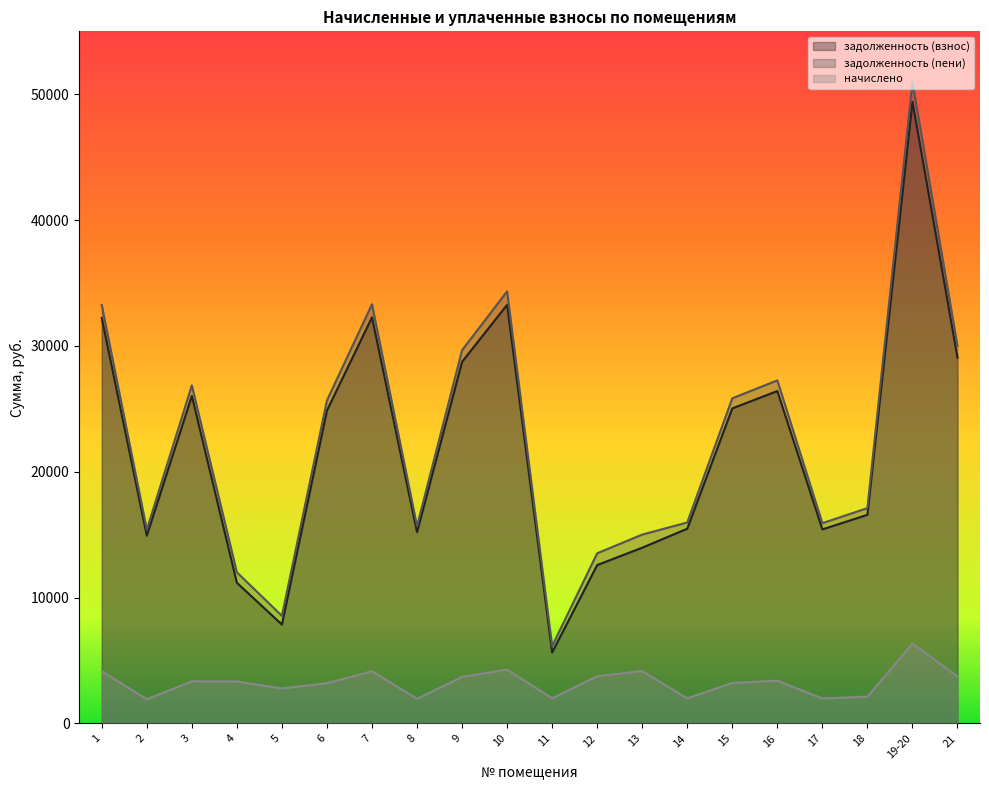

What is the difference between the maximum and second lowest values in the задолженность (взнос) series?

41547.9